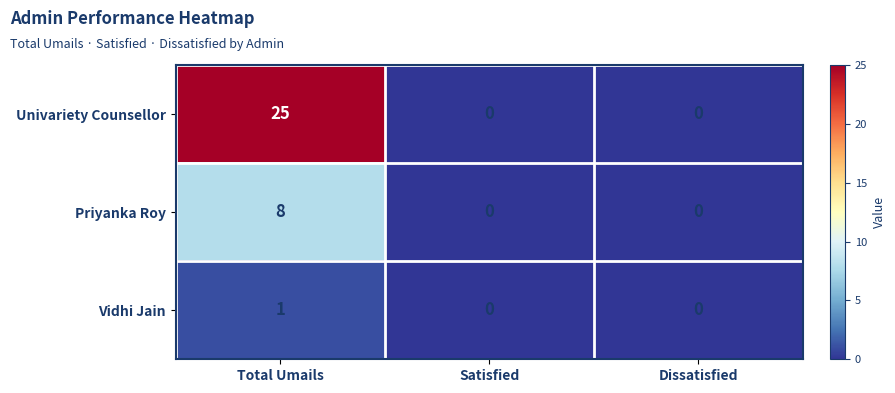

What is the maximum value shown in the chart?

25